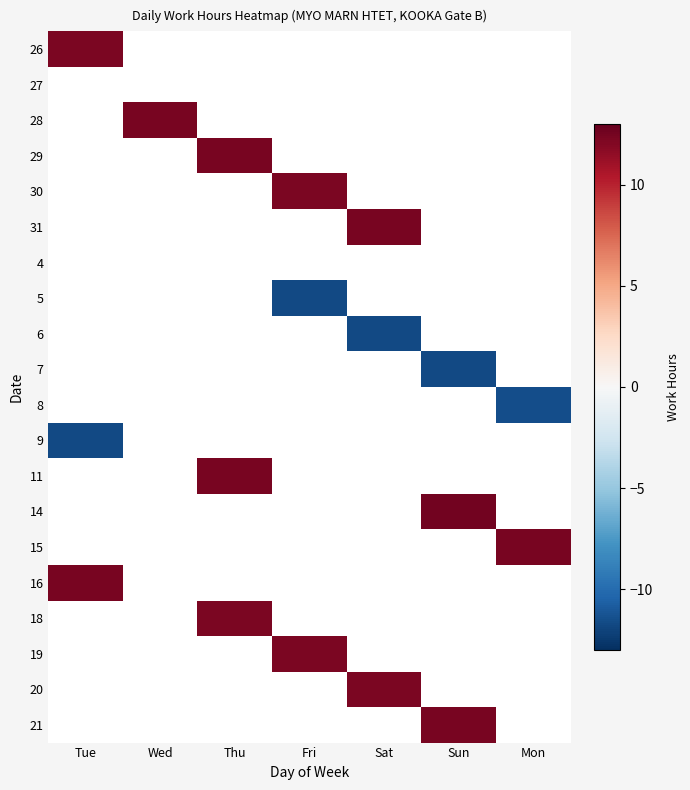

At how many categories does at least one series exceed -5?

7